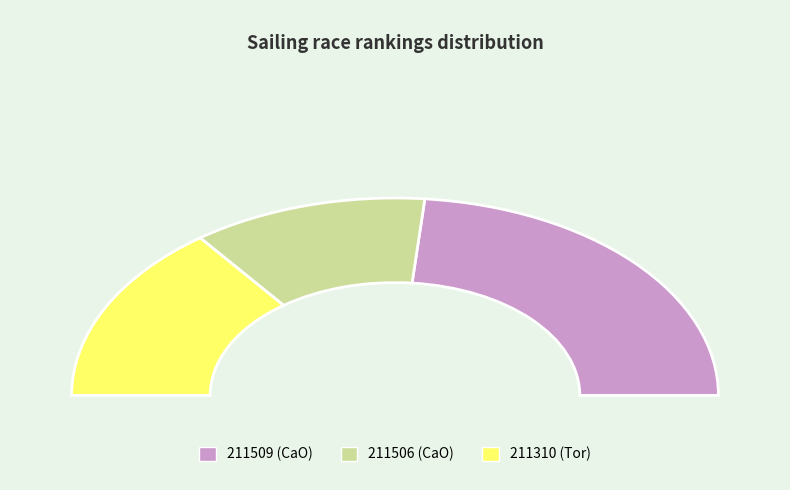

To the nearest percent, what is the average slice percentage?

33%